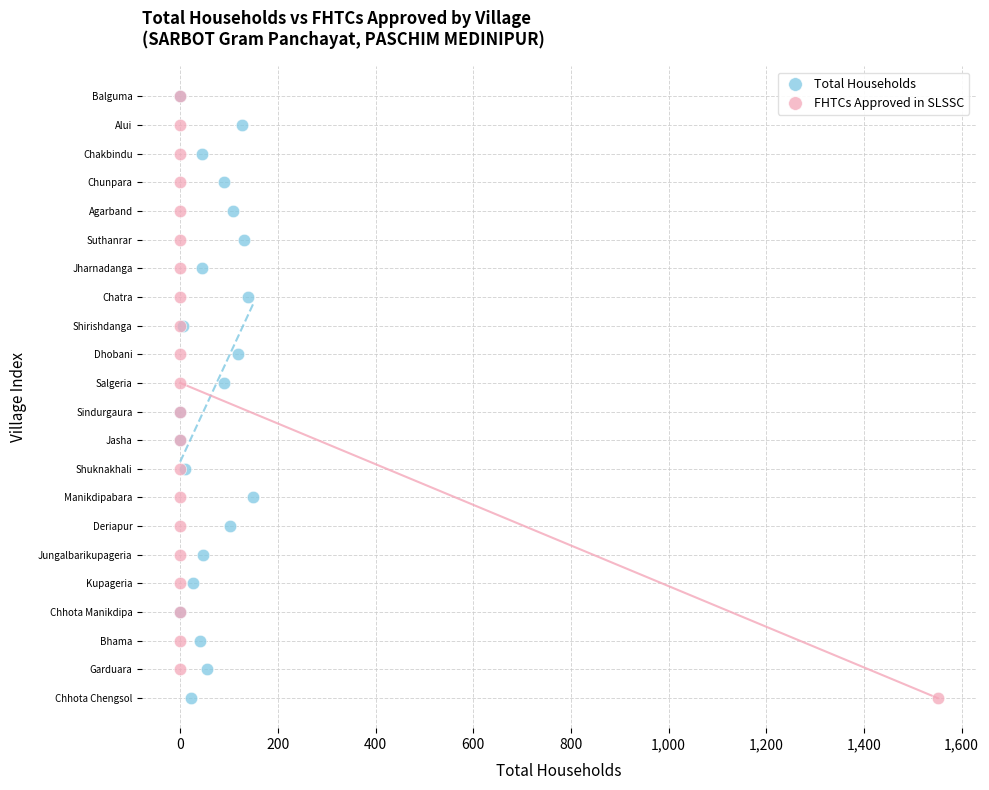

What are all the series names shown in the legend?

Total Households, FHTCs Approved in SLSSC